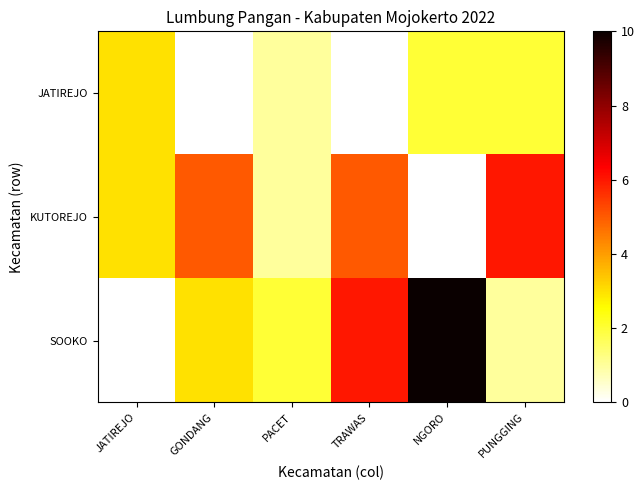

At which label does JATIREJO first exceed 2?

JATIREJO